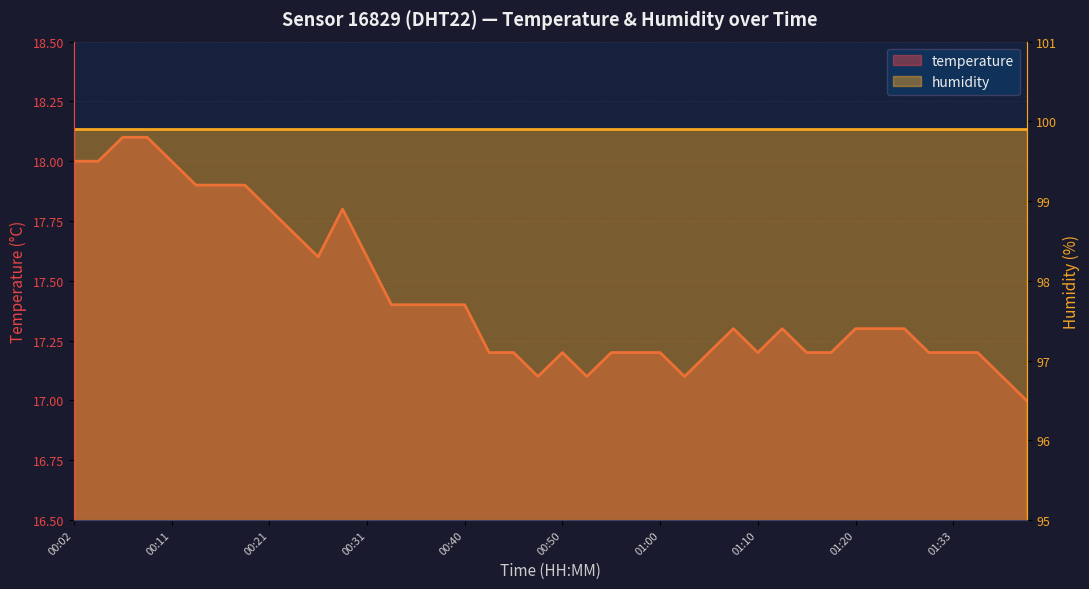

What value does the data have at 01:07?

17.3